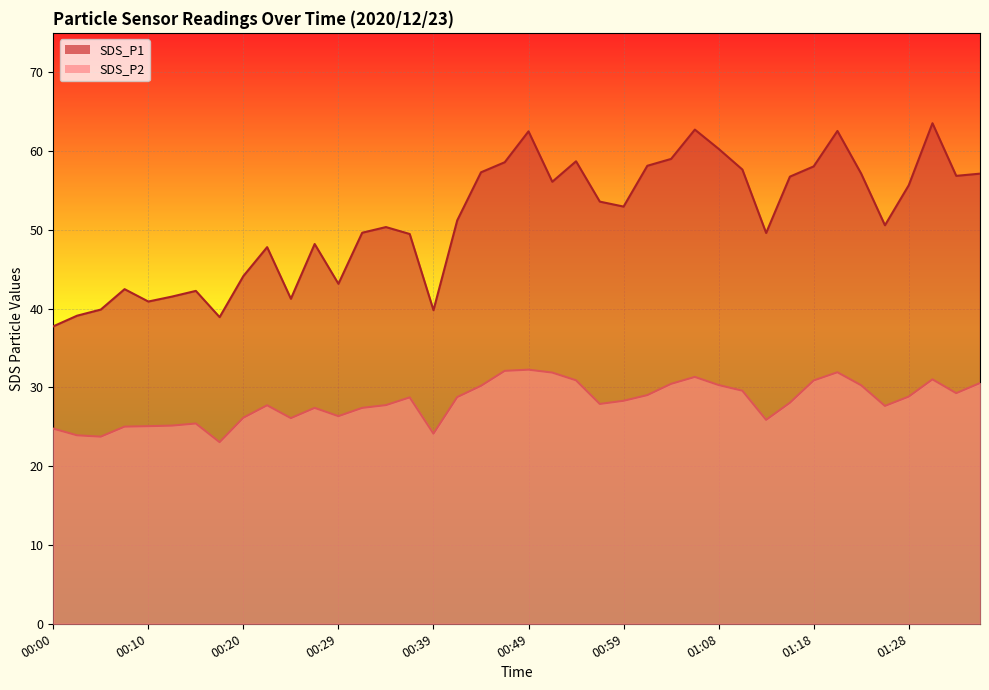

What is the spread (max minus min) of values at 01:01?

29.1